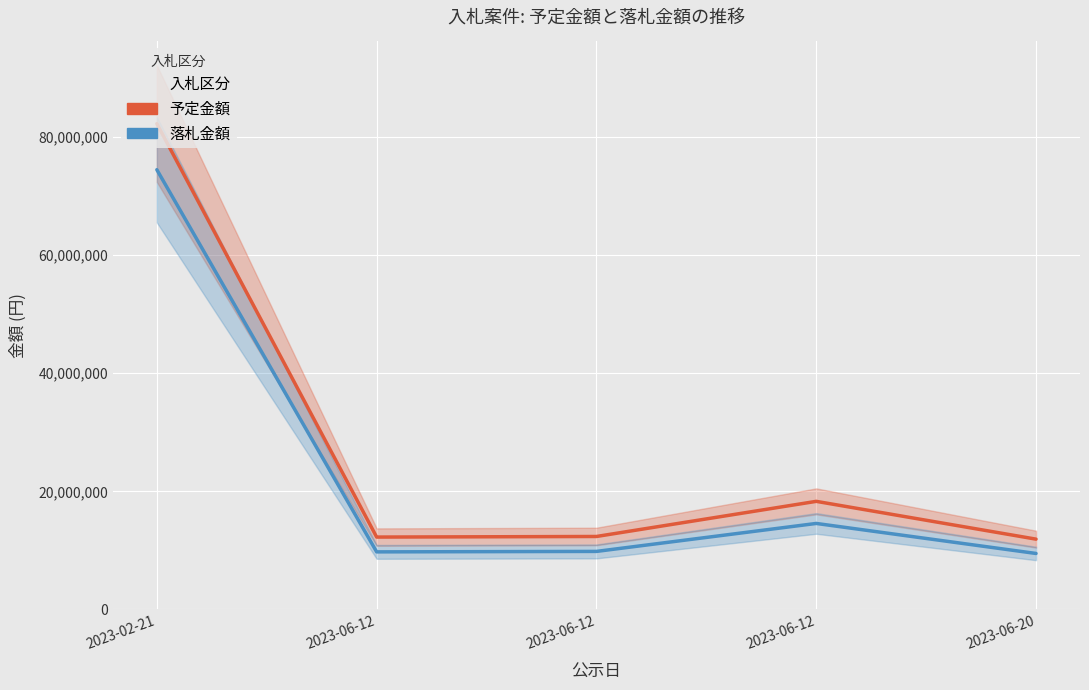

What is the average value of the 落札金額 series?

23622160